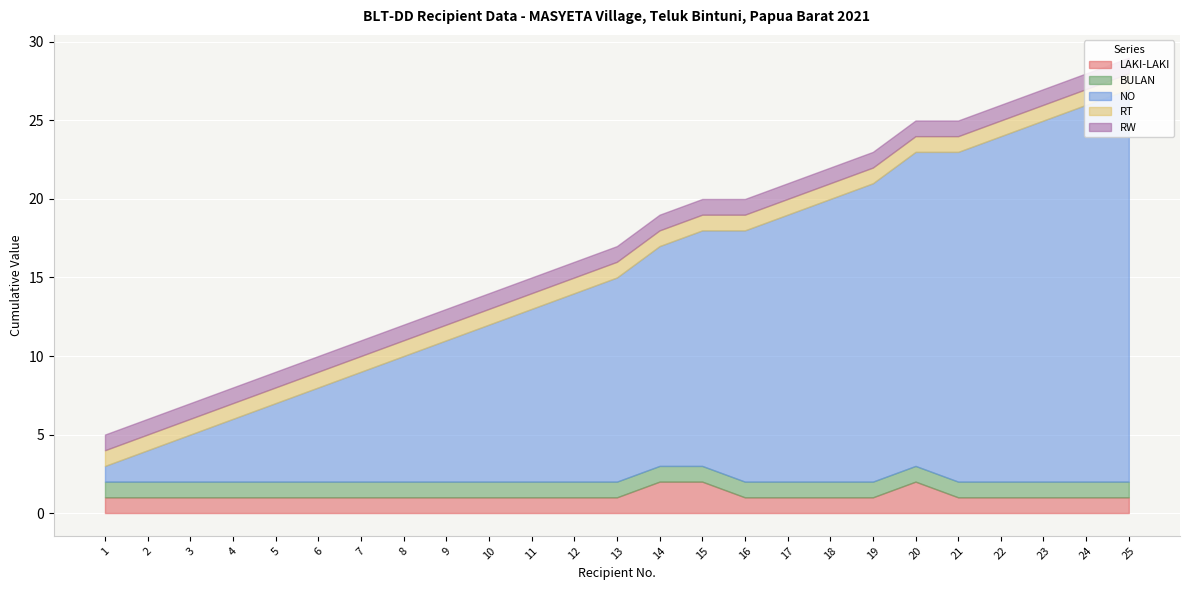

What is the difference between the second highest and second lowest values in the NO series?

22